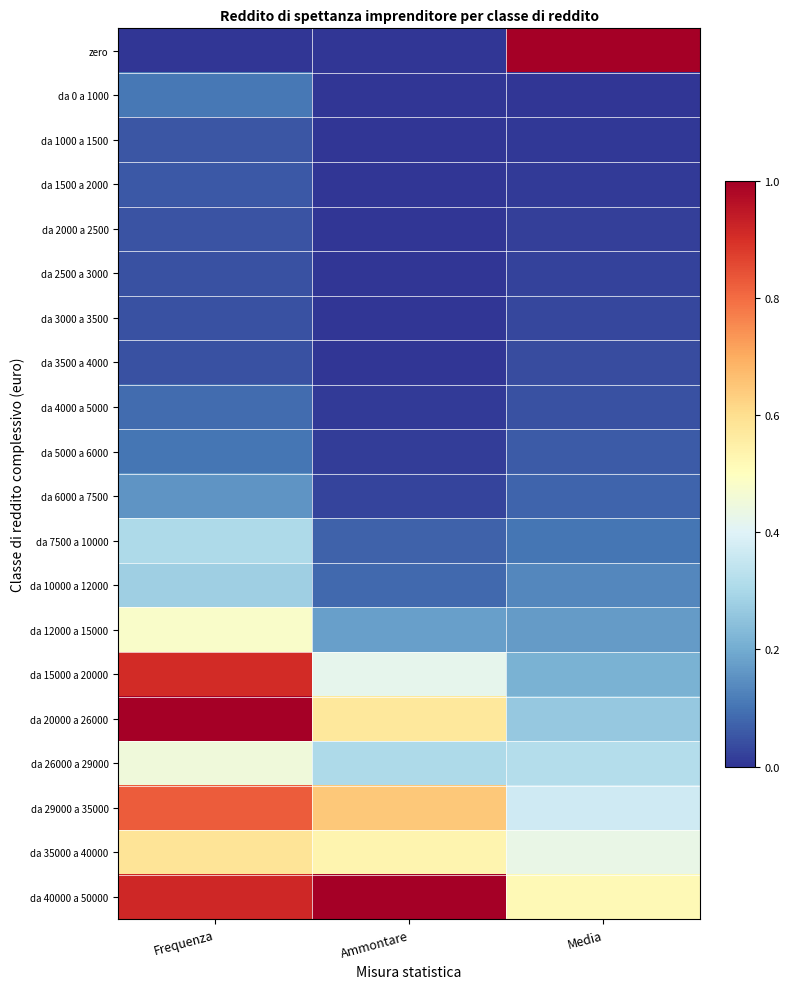

What is the total value across all series at Media?

3.8